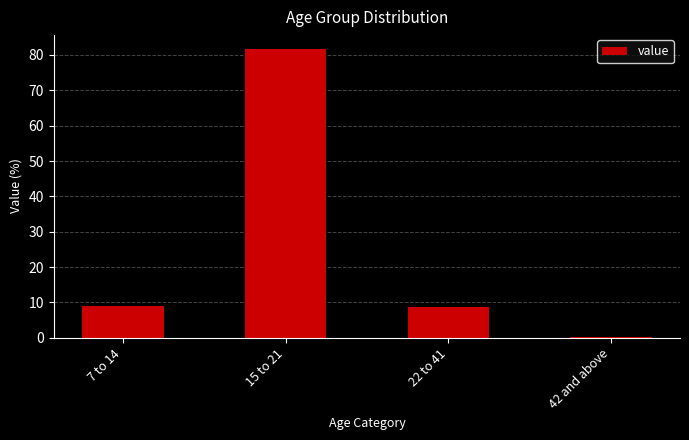

What is the difference between the second highest and second lowest values?

0.2